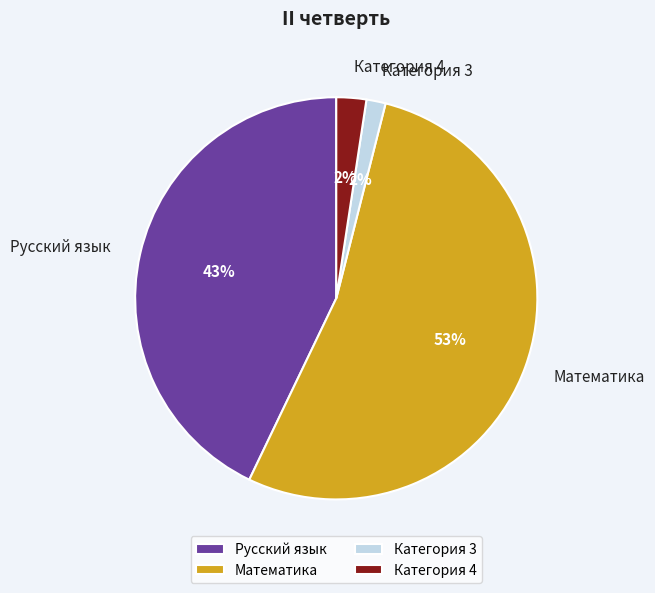

How many segments does this pie chart have?

4